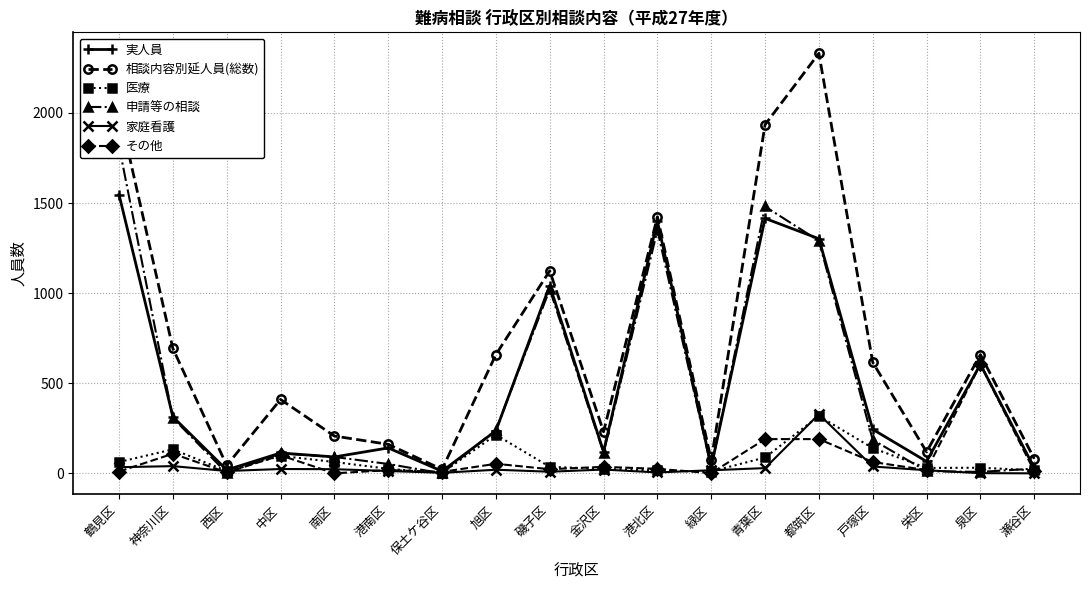

After their last crossing, which series has the higher values: その他 or 医療?

医療